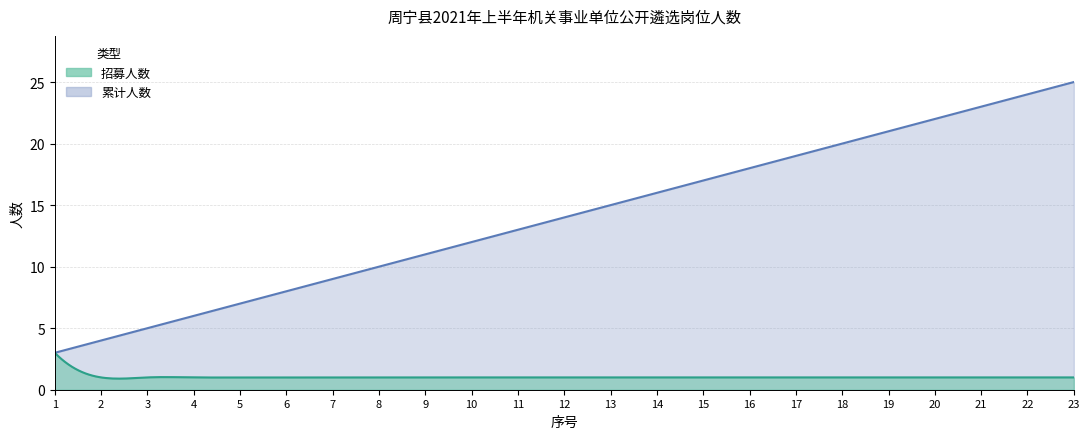

What is the difference between the highest and lowest values at 9?

10